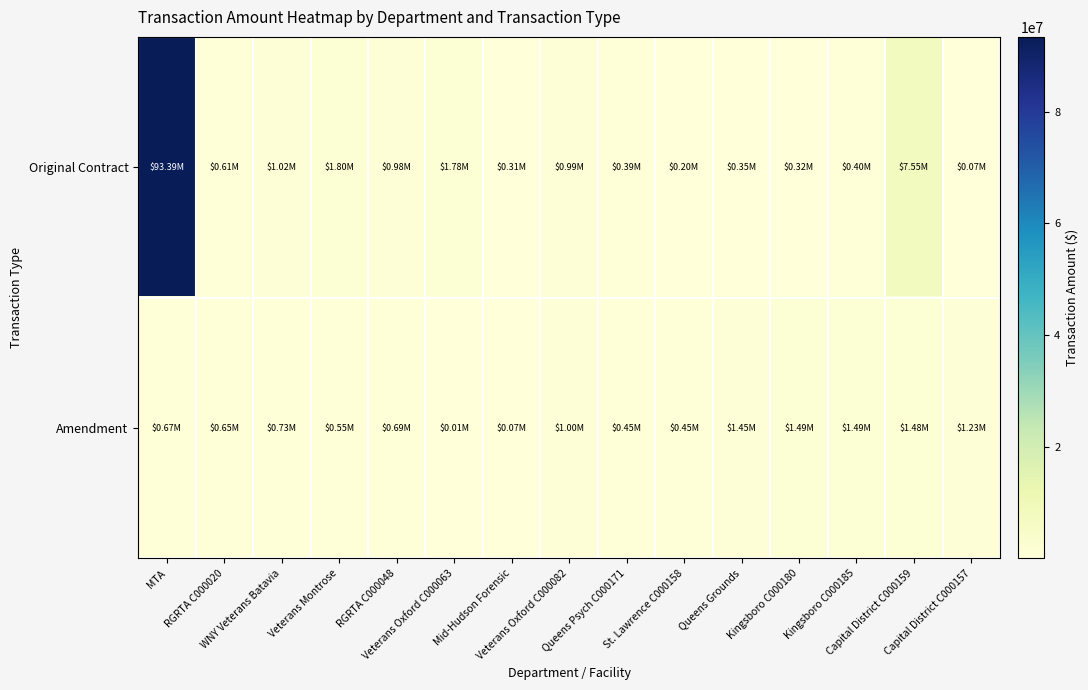

Between Capital District C000157 and WNY Veterans Batavia, which is larger?

WNY Veterans Batavia